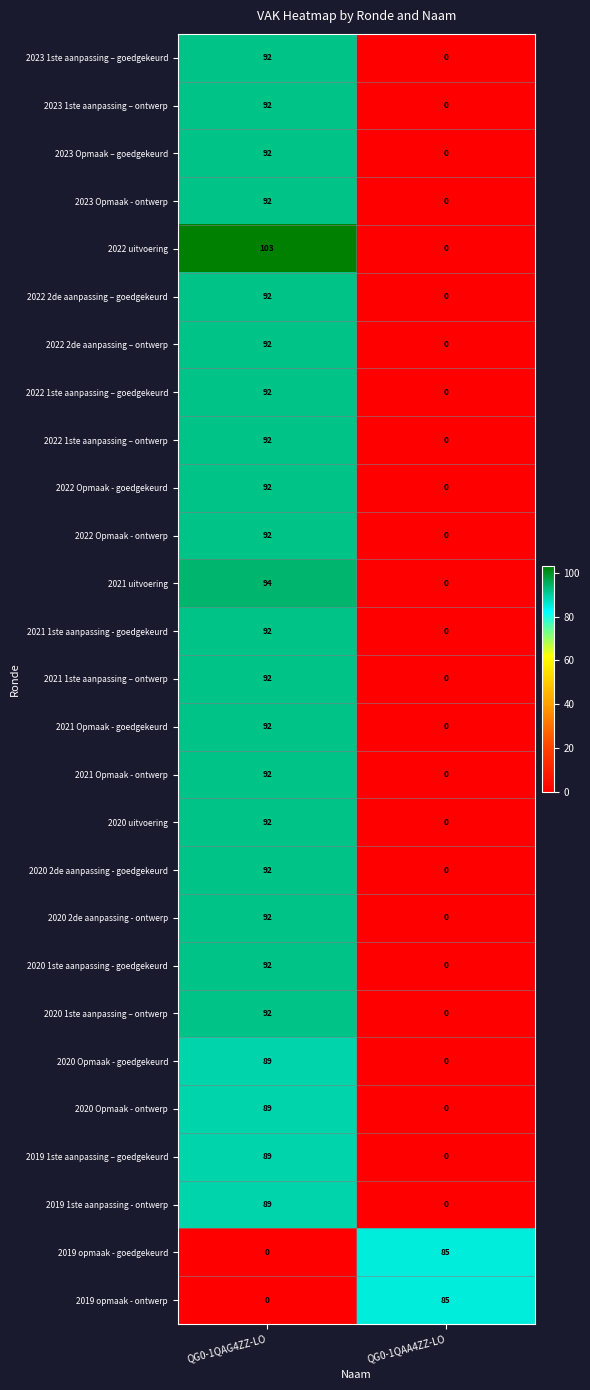

What is the spread (max minus min) of values at QG0-1QAA4ZZ-LO?

85